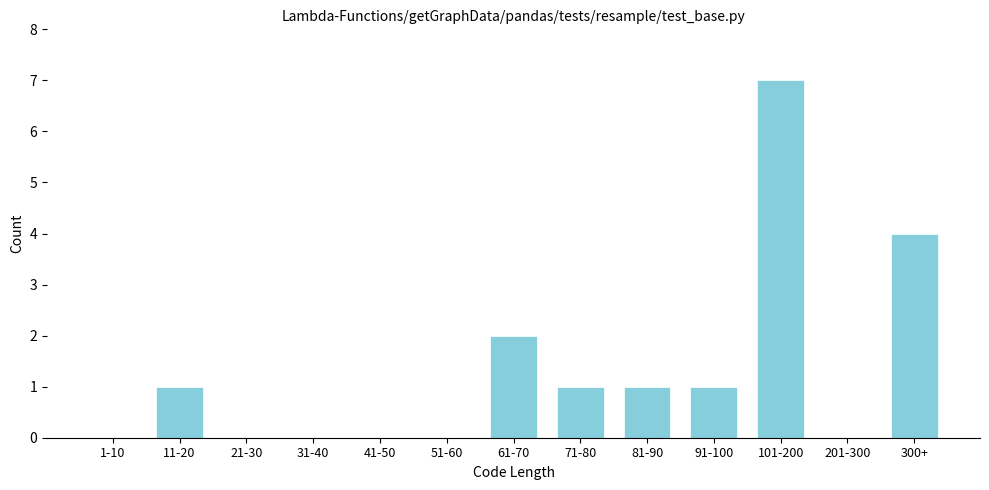

Reading left to right, extract all data points from this chart.

1-10=0	11-20=1	21-30=0	31-40=0	41-50=0	51-60=0	61-70=2	71-80=1	81-90=1	91-100=1	101-200=7	201-300=0	300+=4